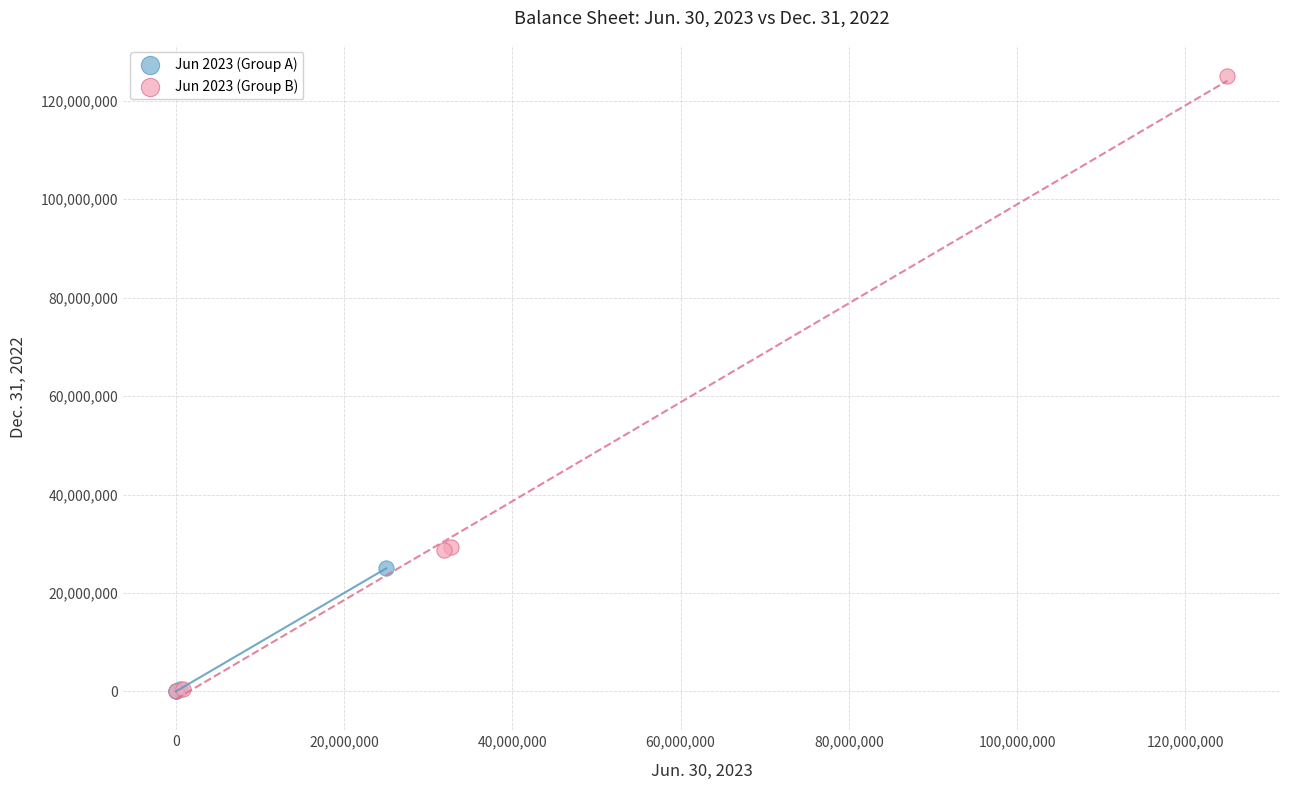

Which series has the largest Y range (max minus min)?

Jun 2023 (Group B)